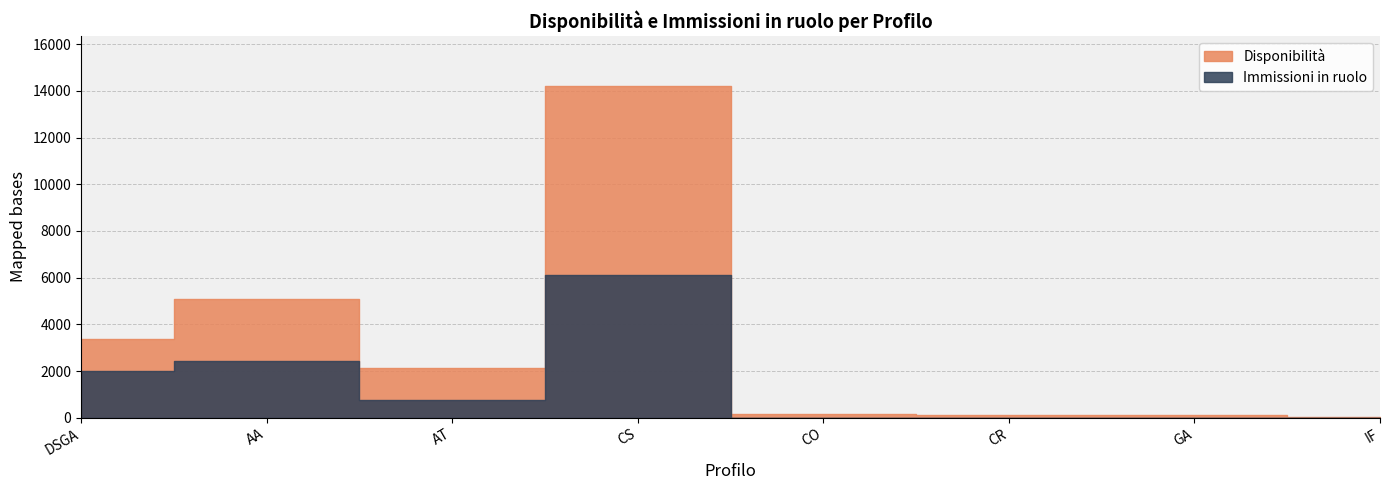

True or false: Immissioni in ruolo and Disponibilità intersect in this chart.

False